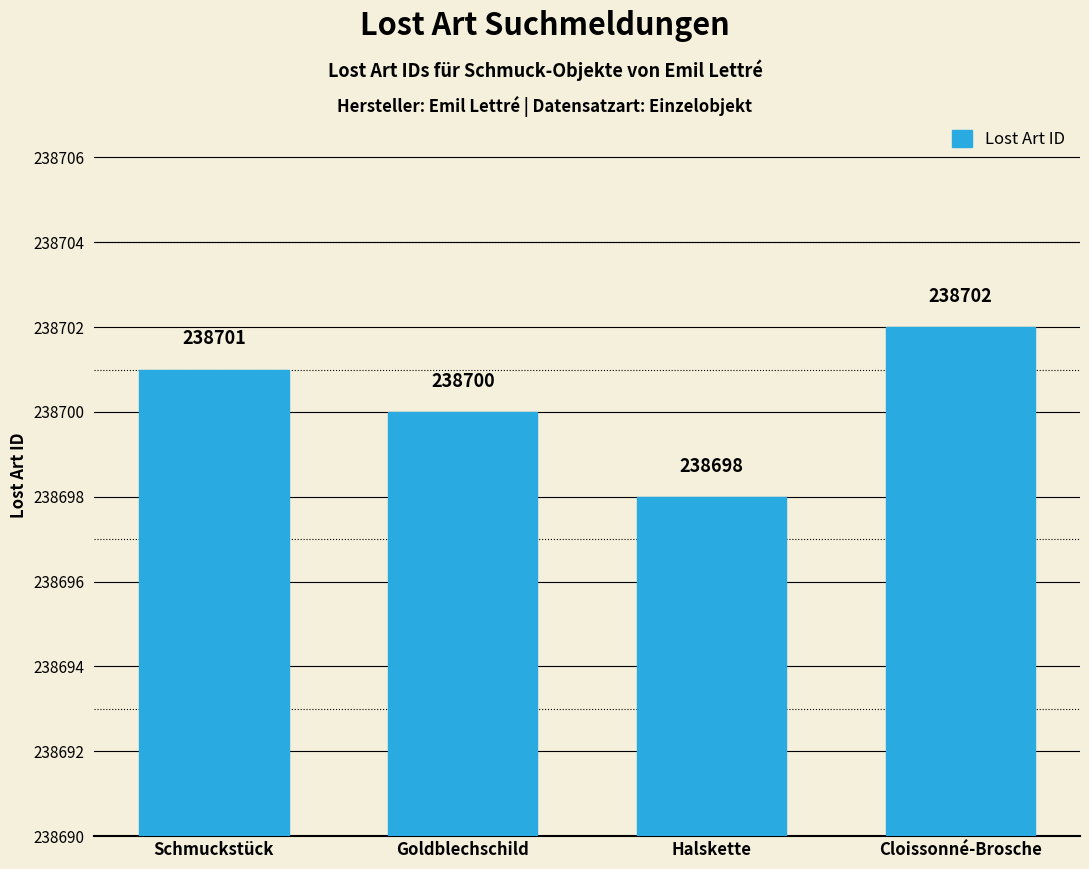

What is the sum of all values?

954801